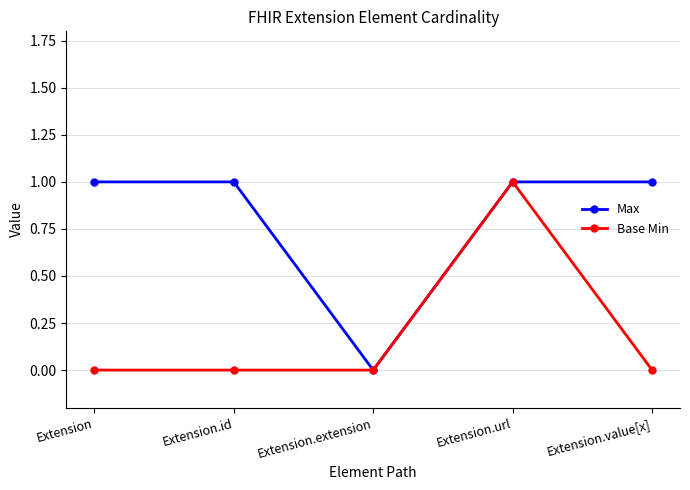

What are all the series names shown in the legend?

Max, Base Min